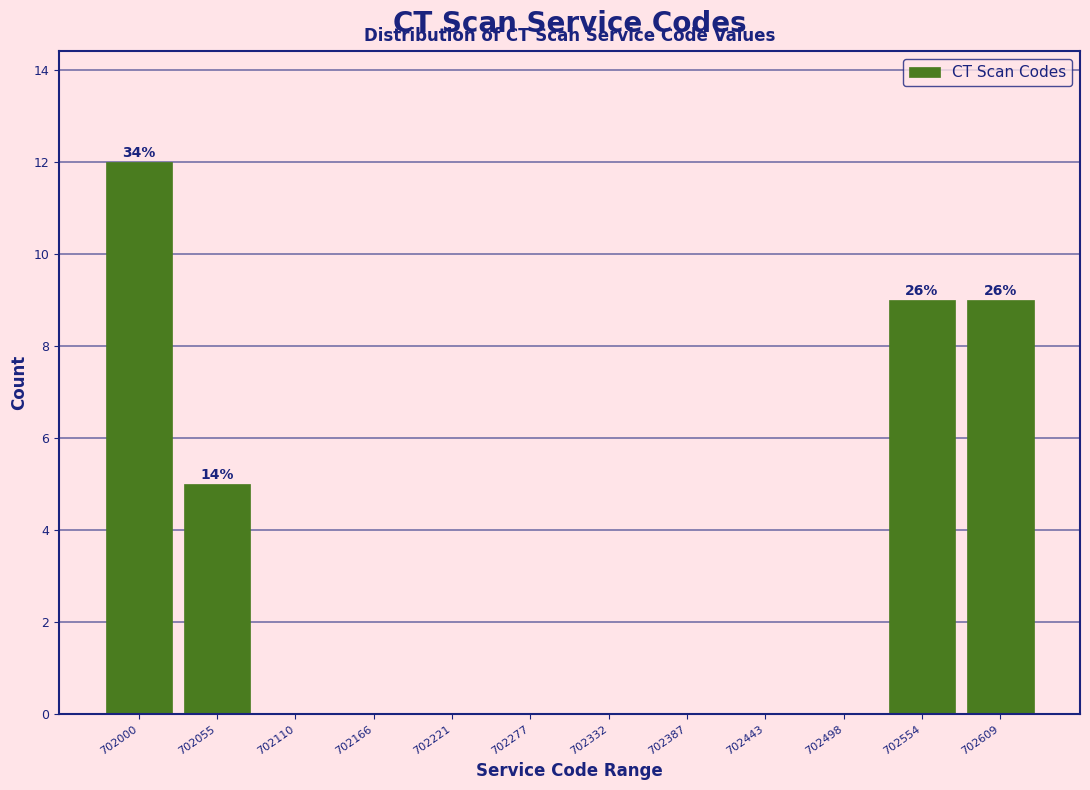

Reading left to right, extract all data points from this chart.

702000=12	702055=5	702110=0	702166=0	702221=0	702277=0	702332=0	702387=0	702443=0	702498=0	702554=9	702609=9